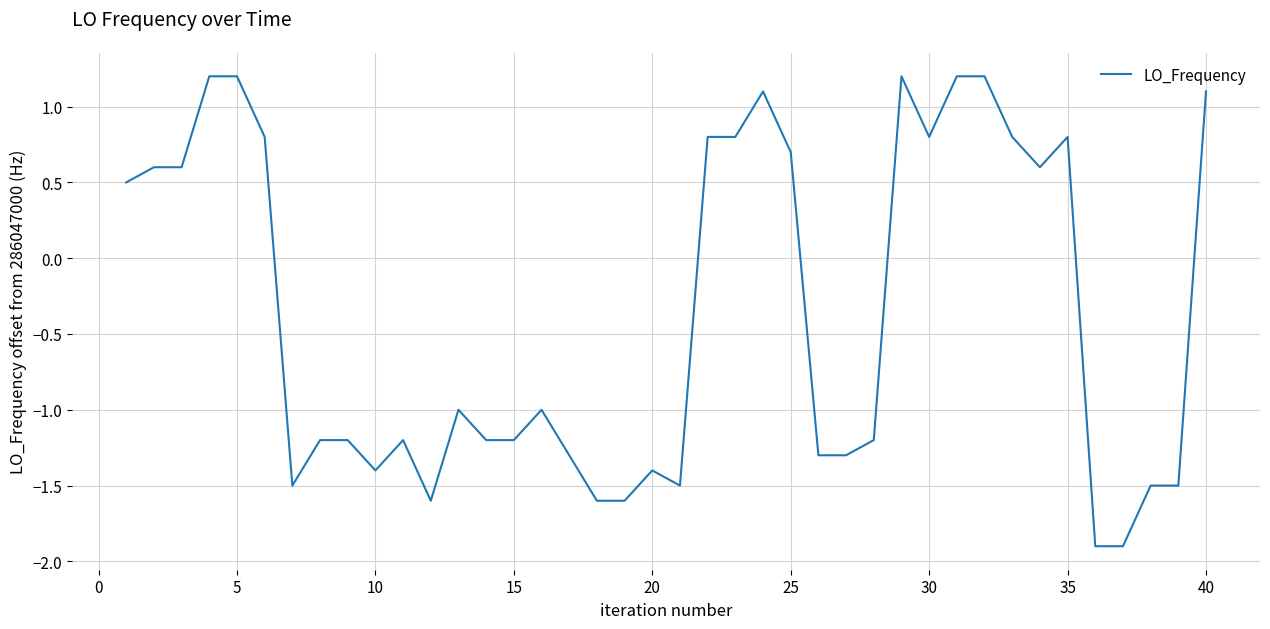

What is the maximum value shown in the chart?

1.2